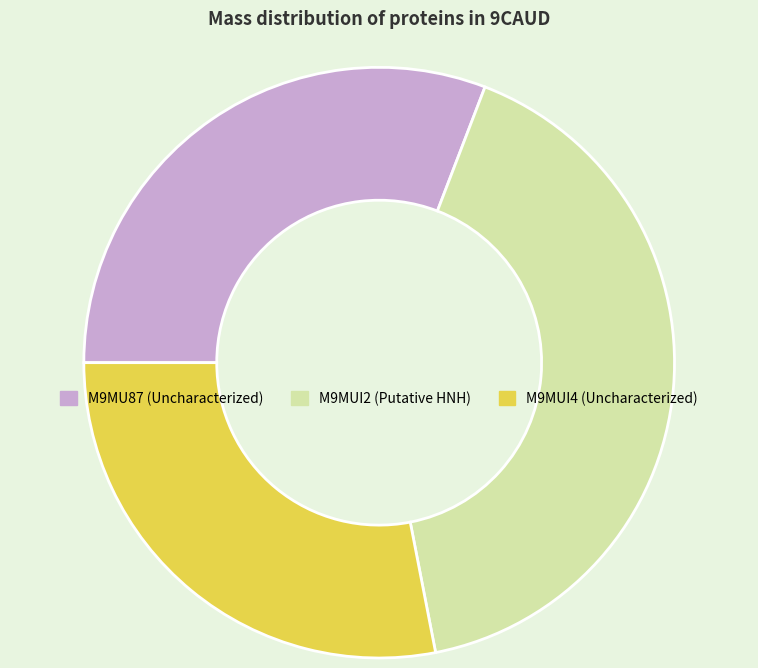

What is the largest slice in the pie chart?

M9MUI2 (Putative HNH)